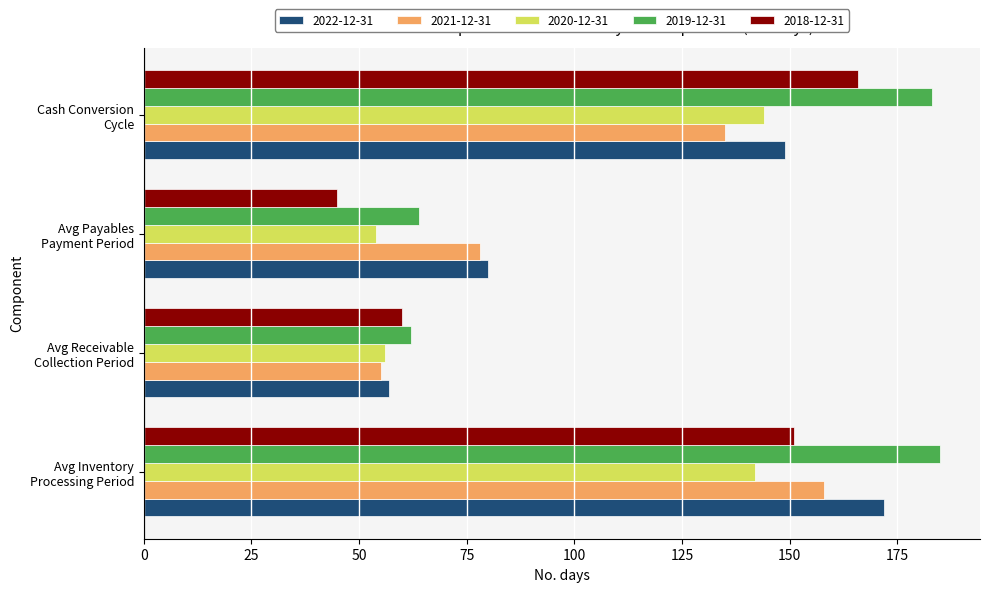

How many data points in 2019-12-31 are less than 183?

2